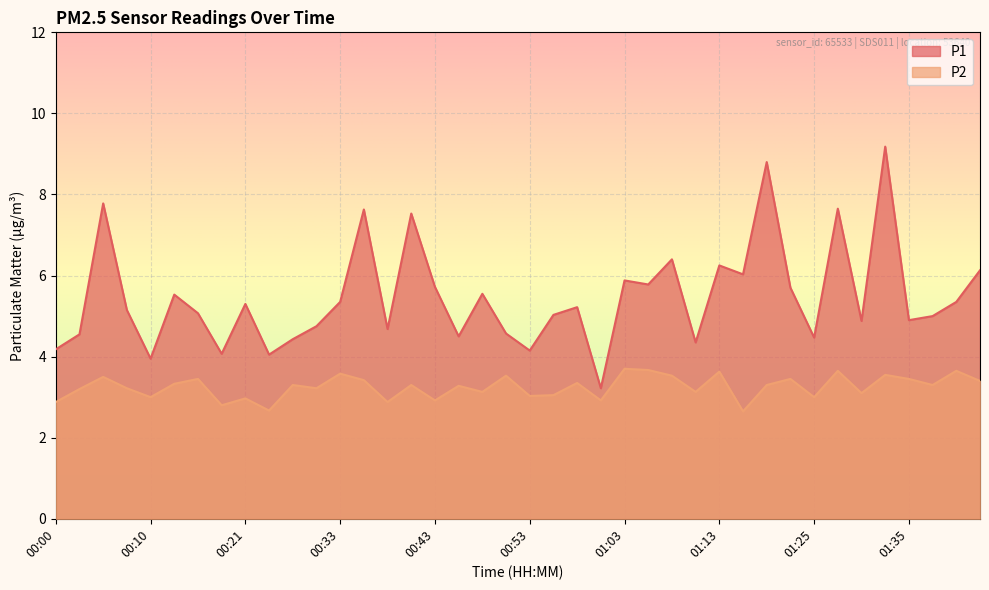

List the series in order of their overall mean, lowest first.

P2, P1